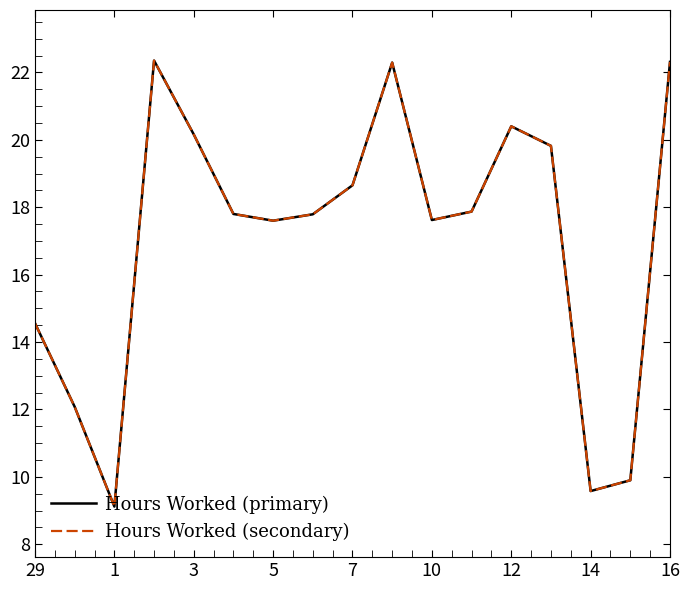

Does the chart display data point markers on the line(s)?

No